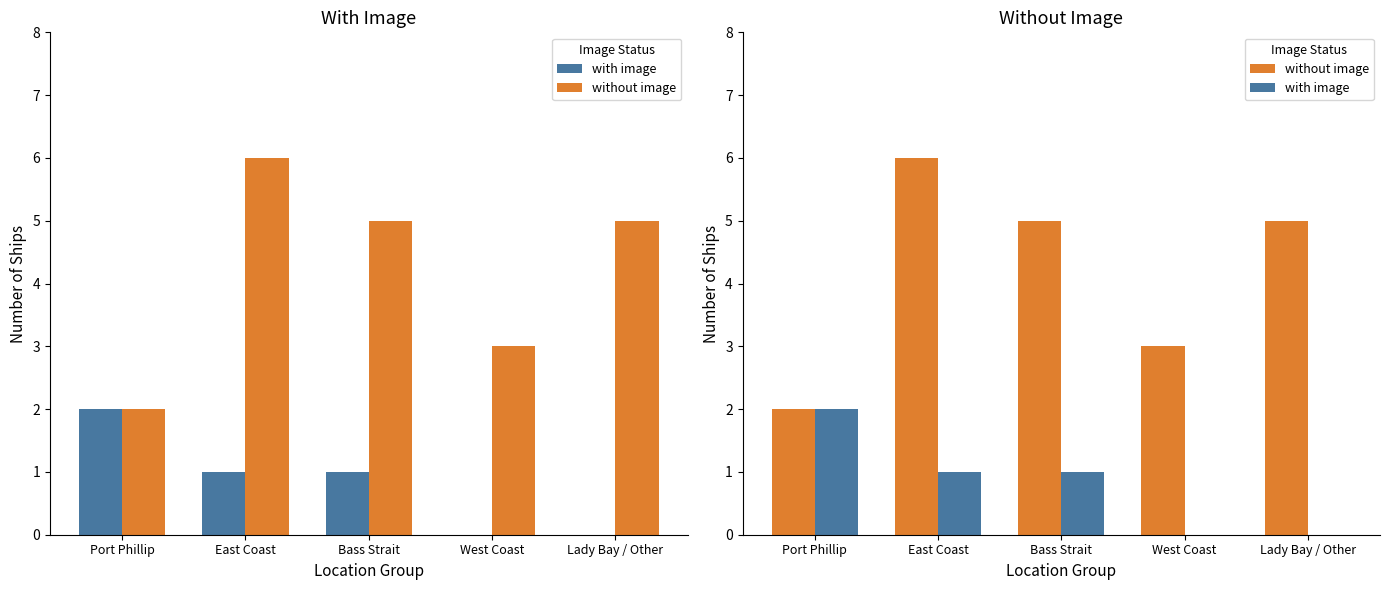

What is the average value of the with image series?

1